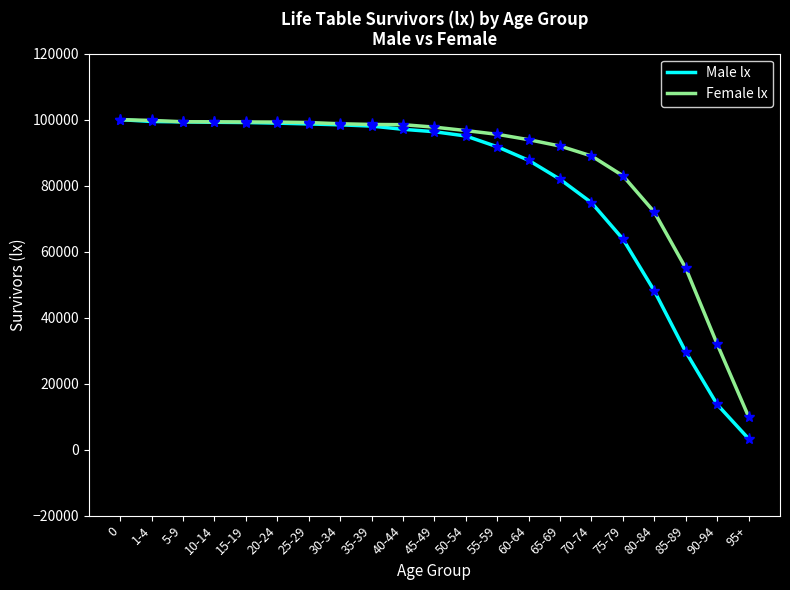

What is the difference between the maximum and minimum values in the Female lx series?

90000